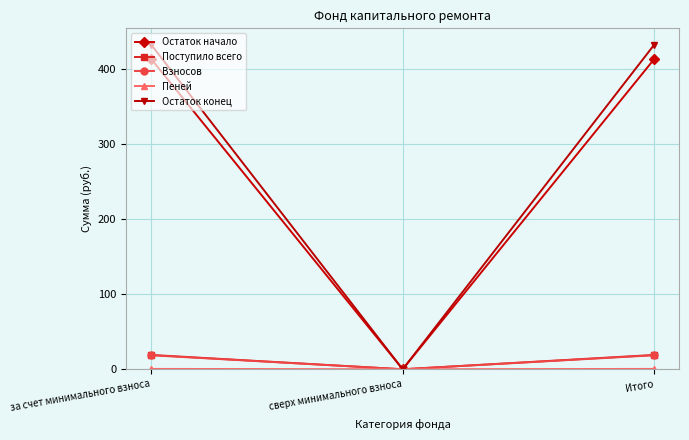

What is the difference between the maximum and minimum values in the Взносов series?

18.6